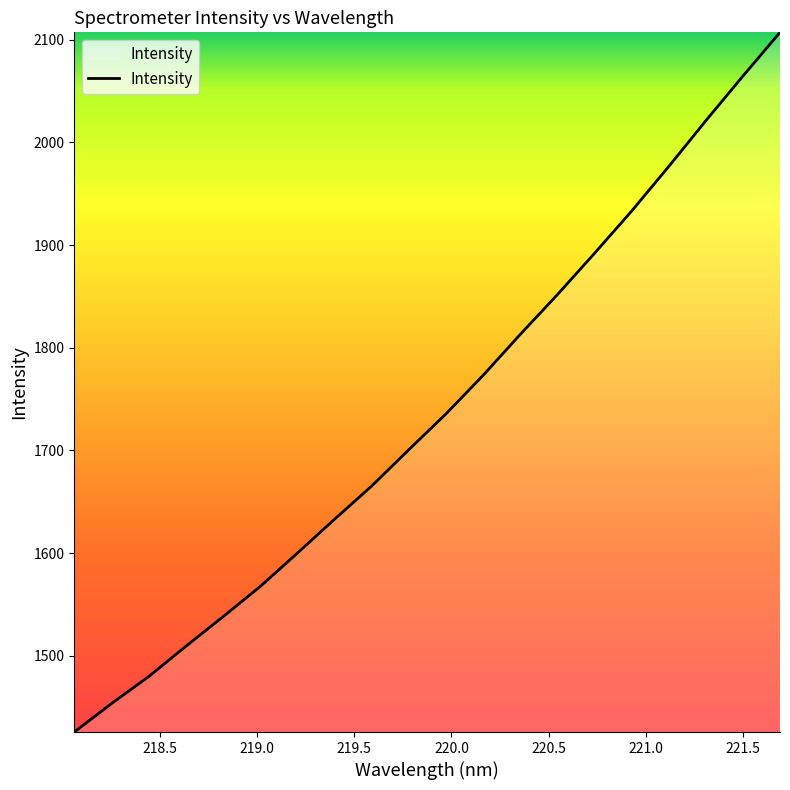

What is the difference between the maximum and minimum values?

681.6